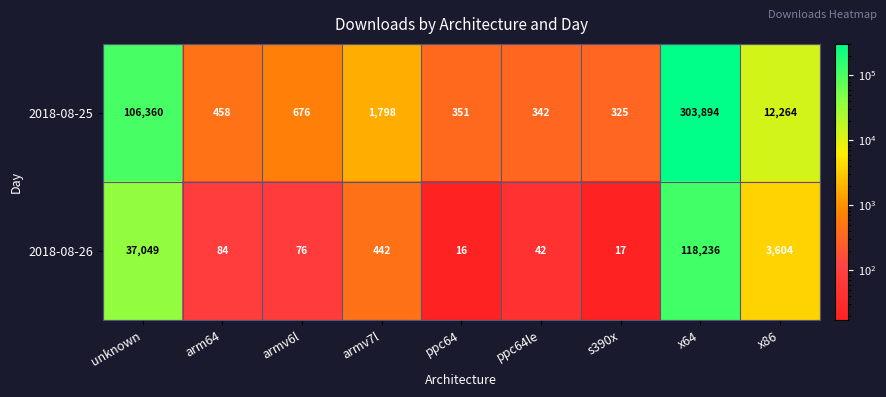

At how many categories does at least one series exceed 37493?

2